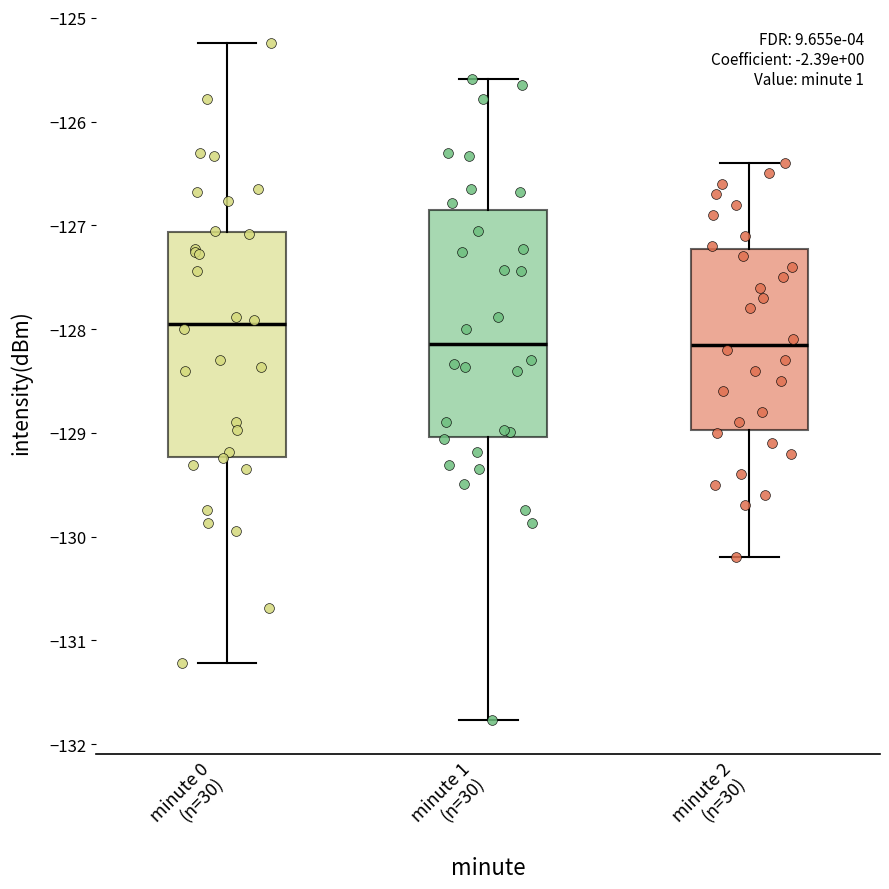

Where is the lower edge of the box for minute 2 (n=30) on the y-axis? The values are not printed on the chart, so give them approximately, as read against the axis.

-129.0